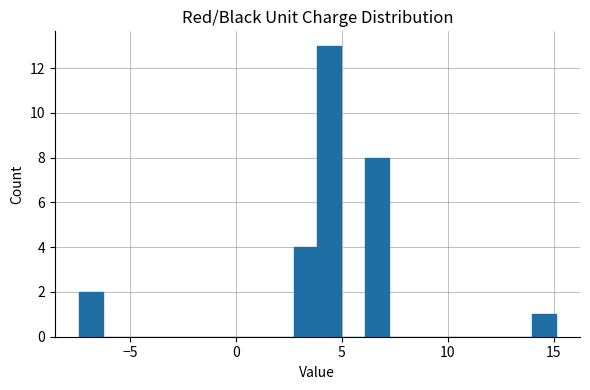

Read against the x-axis, roughly where is the centre of the tallest bar?

4.5